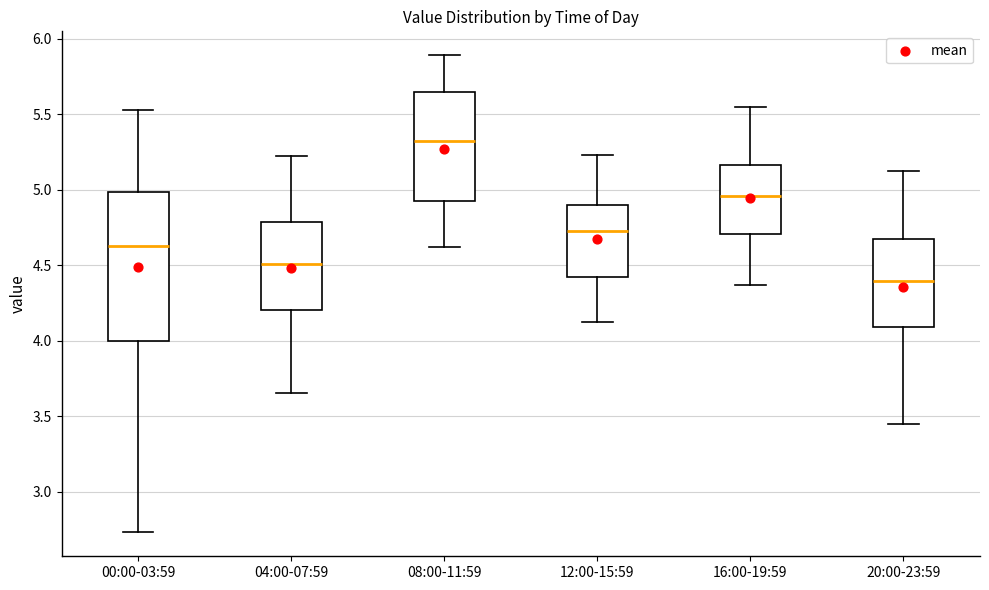

Which box has the lowest median line?

20:00-23:59